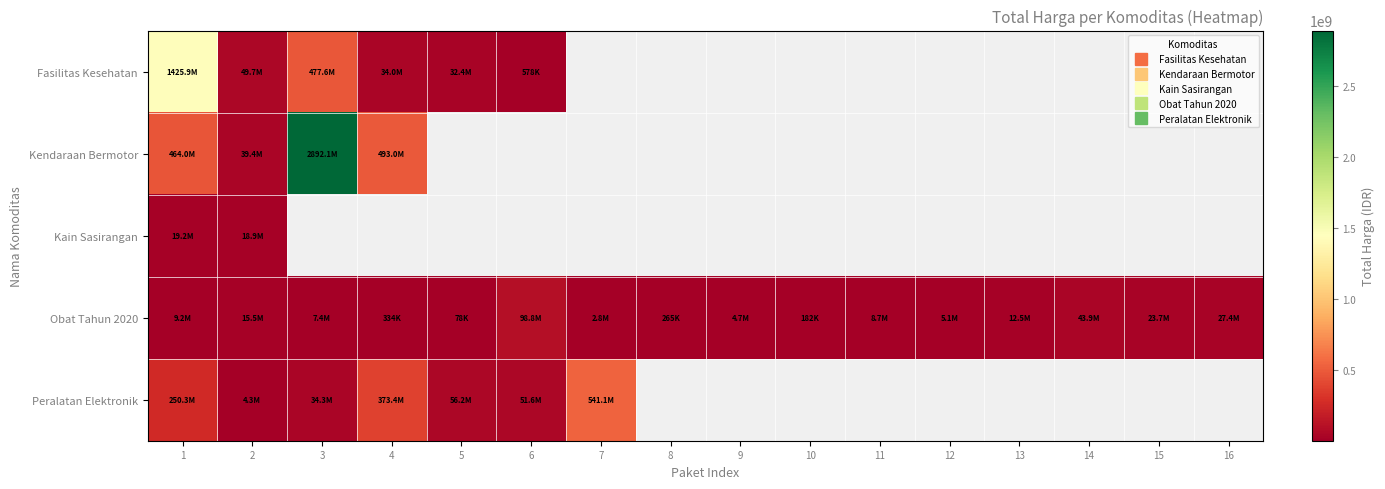

Which series changed the most between 6 and 12?

Obat Tahun 2020